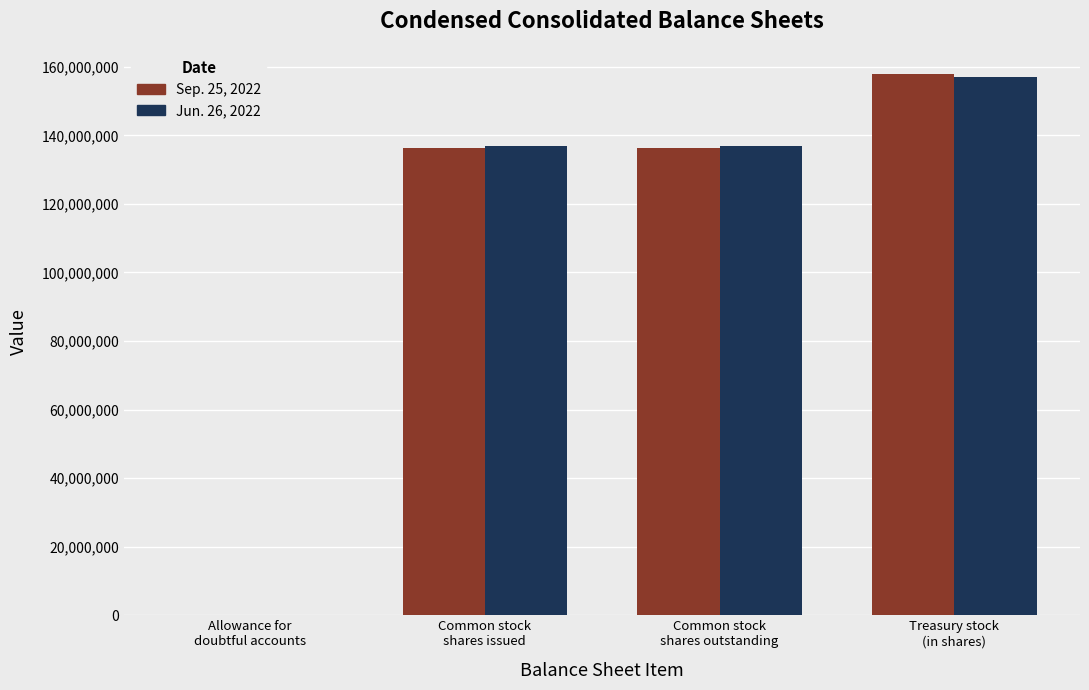

The Sep. 25, 2022 series shows 49967673 at Treasury stock
(in shares). True or false?

False